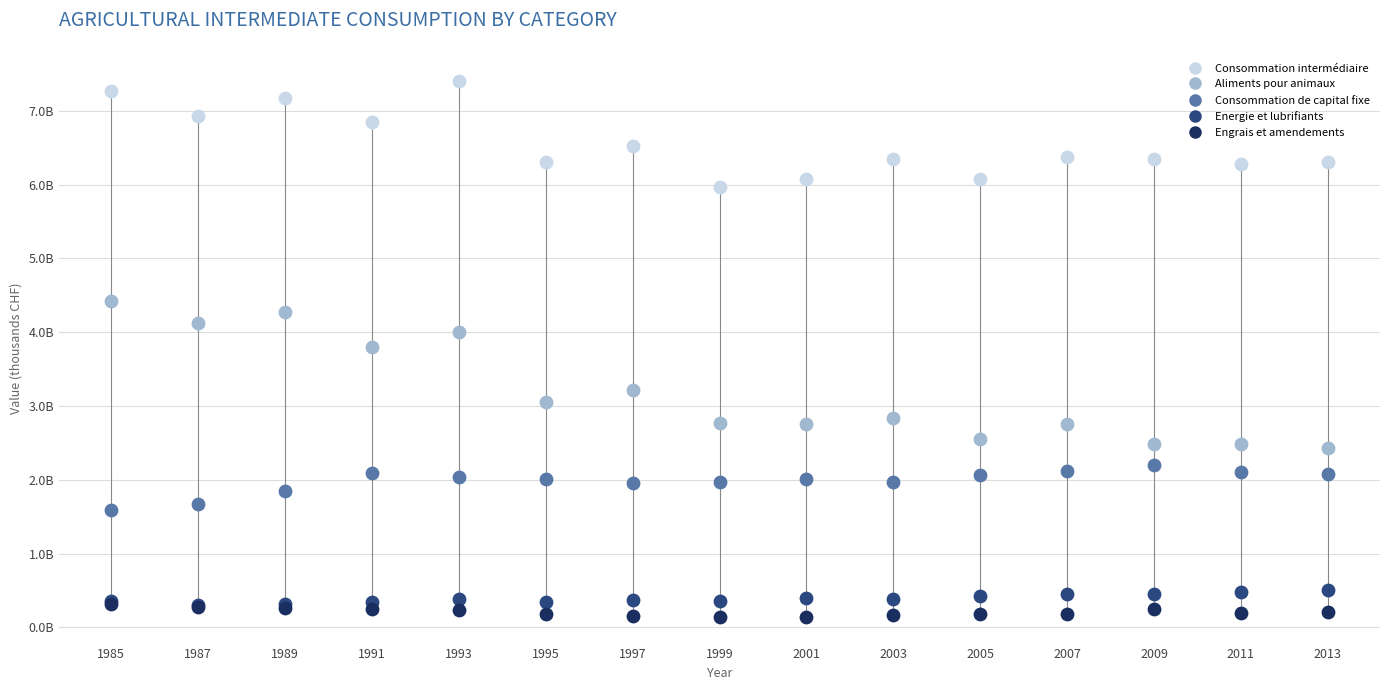

What are all the series names shown in the legend?

Consommation intermédiaire, Aliments pour animaux, Consommation de capital fixe, Energie et lubrifiants, Engrais et amendements